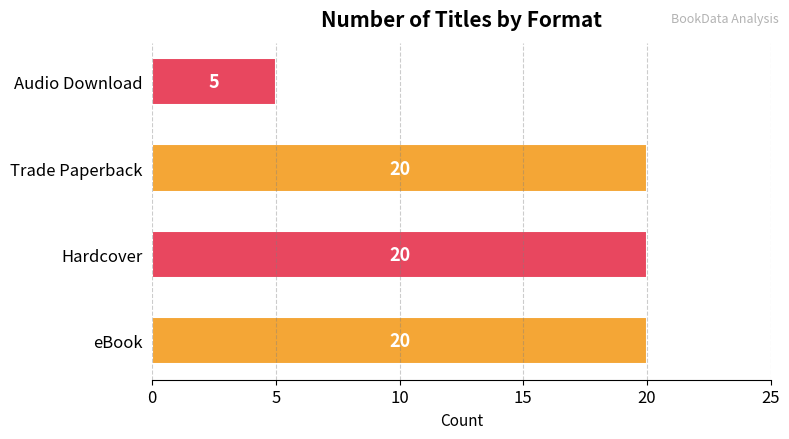

Reading top to bottom, extract all data points from this chart.

5	20	20	20